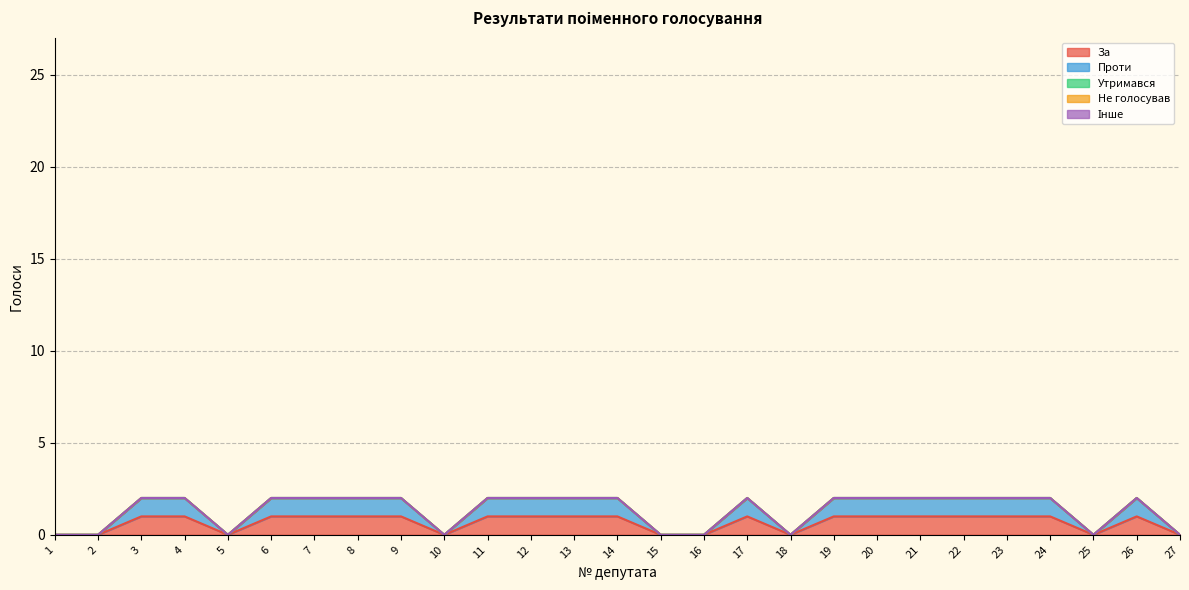

Reading left to right, extract all data points from this chart.

За: 1=0	2=0	3=1	4=1	5=0	6=1	7=1	8=1	9=1	10=0	11=1	12=1	13=1	14=1	15=0	16=0	17=1	18=0	19=1	20=1	21=1	22=1	23=1	24=1	25=0	26=1	27=0
Проти: 1=0	2=0	3=1	4=1	5=0	6=1	7=1	8=1	9=1	10=0	11=1	12=1	13=1	14=1	15=0	16=0	17=1	18=0	19=1	20=1	21=1	22=1	23=1	24=1	25=0	26=1	27=0
Утримався: 1=0	2=0	3=0	4=0	5=0	6=0	7=0	8=0	9=0	10=0	11=0	12=0	13=0	14=0	15=0	16=0	17=0	18=0	19=0	20=0	21=0	22=0	23=0	24=0	25=0	26=0	27=0
Не голосував: 1=0	2=0	3=0	4=0	5=0	6=0	7=0	8=0	9=0	10=0	11=0	12=0	13=0	14=0	15=0	16=0	17=0	18=0	19=0	20=0	21=0	22=0	23=0	24=0	25=0	26=0	27=0
Інше: 1=0	2=0	3=0	4=0	5=0	6=0	7=0	8=0	9=0	10=0	11=0	12=0	13=0	14=0	15=0	16=0	17=0	18=0	19=0	20=0	21=0	22=0	23=0	24=0	25=0	26=0	27=0